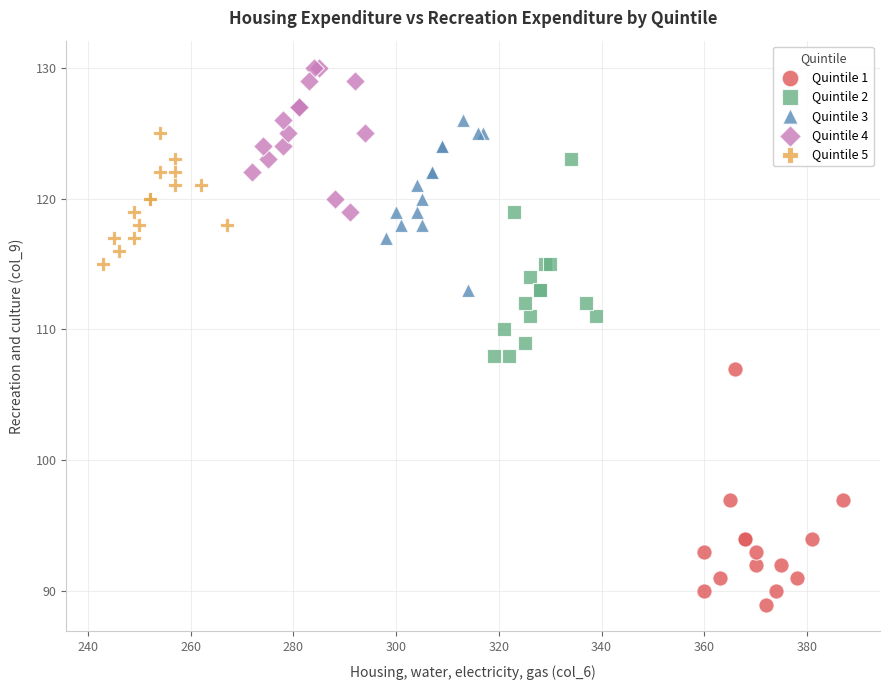

Which series reaches the maximum Y coordinate?

Quintile 4